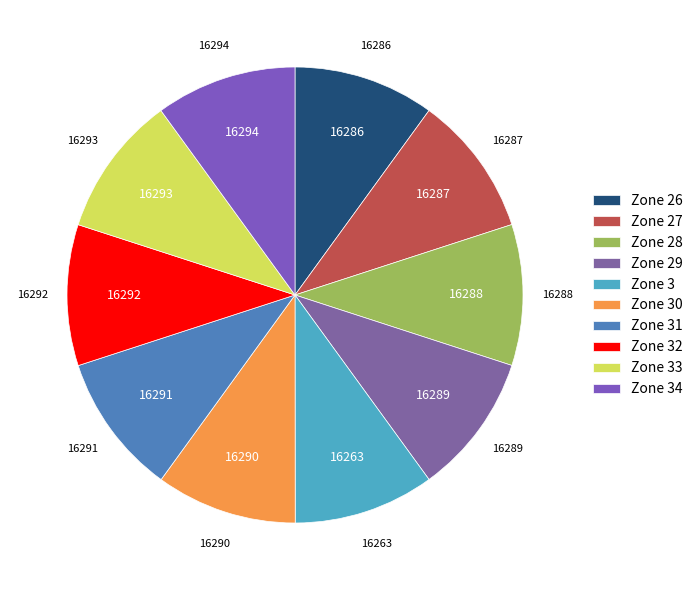

What percentage is NOT represented by Zone 33?

90.0%